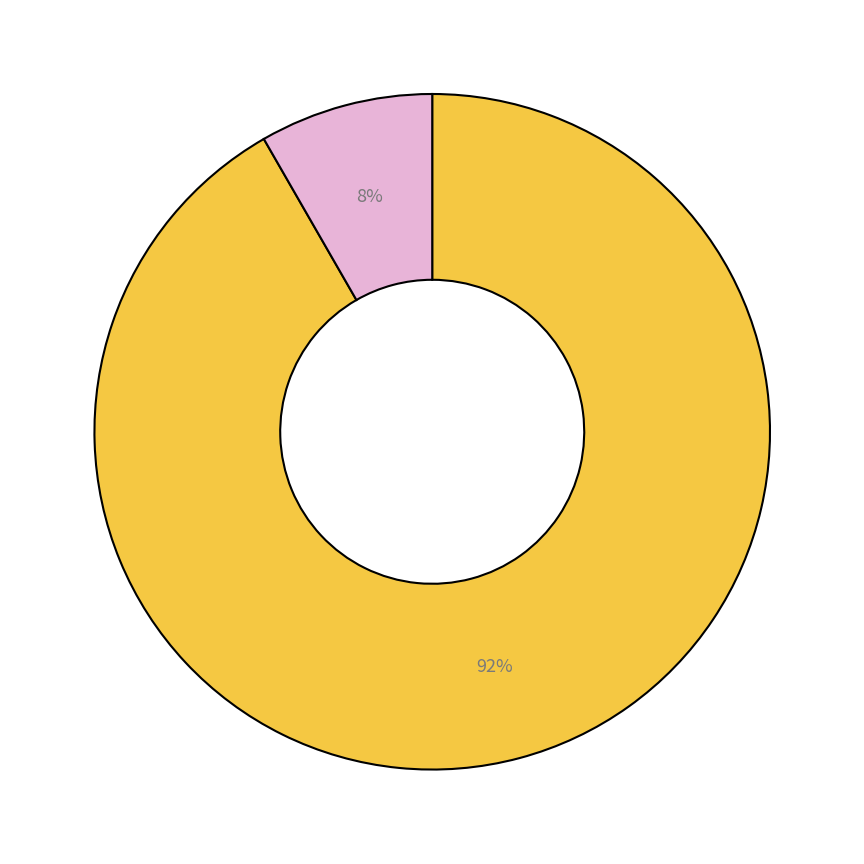

To the nearest percent, what is the average slice percentage?

50%